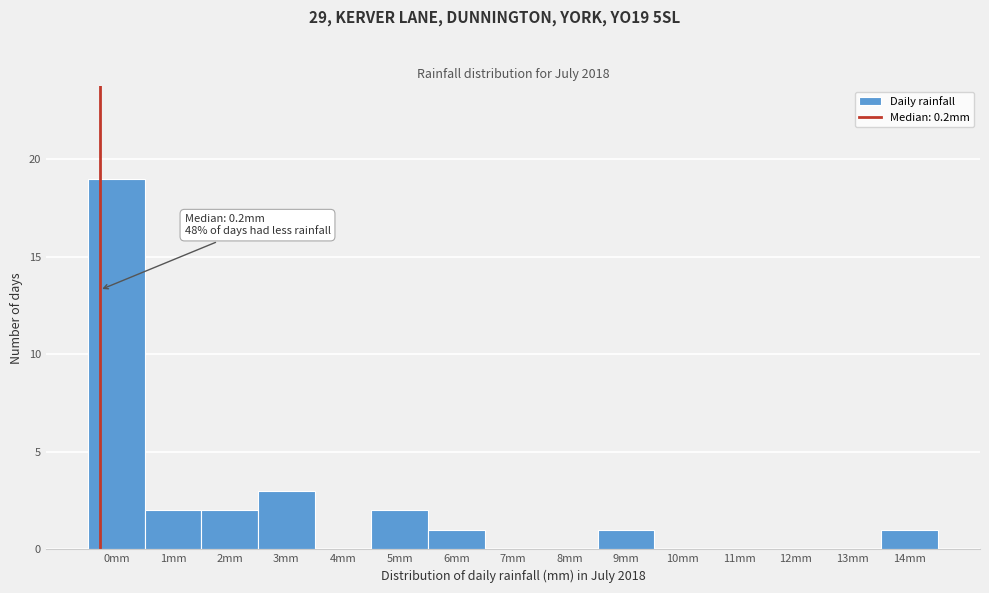

Reading left to right, transcribe all the data shown in this chart.

0mm=19	1mm=2	2mm=2	3mm=3	4mm=0	5mm=2	6mm=1	7mm=0	8mm=0	9mm=1	10mm=0	11mm=0	12mm=0	13mm=0	14mm=1